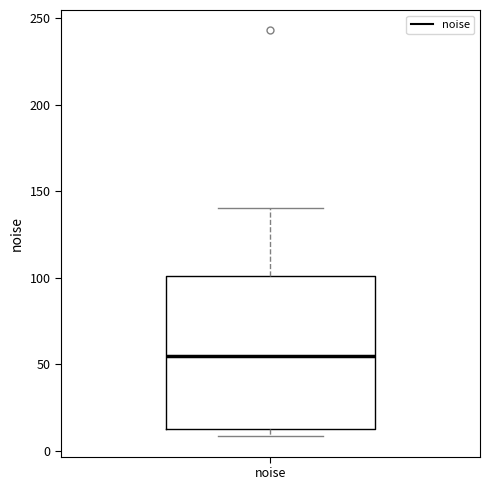

Where is the upper edge of the box for noise on the y-axis? The values are not printed on the chart, so give them approximately, as read against the axis.

100